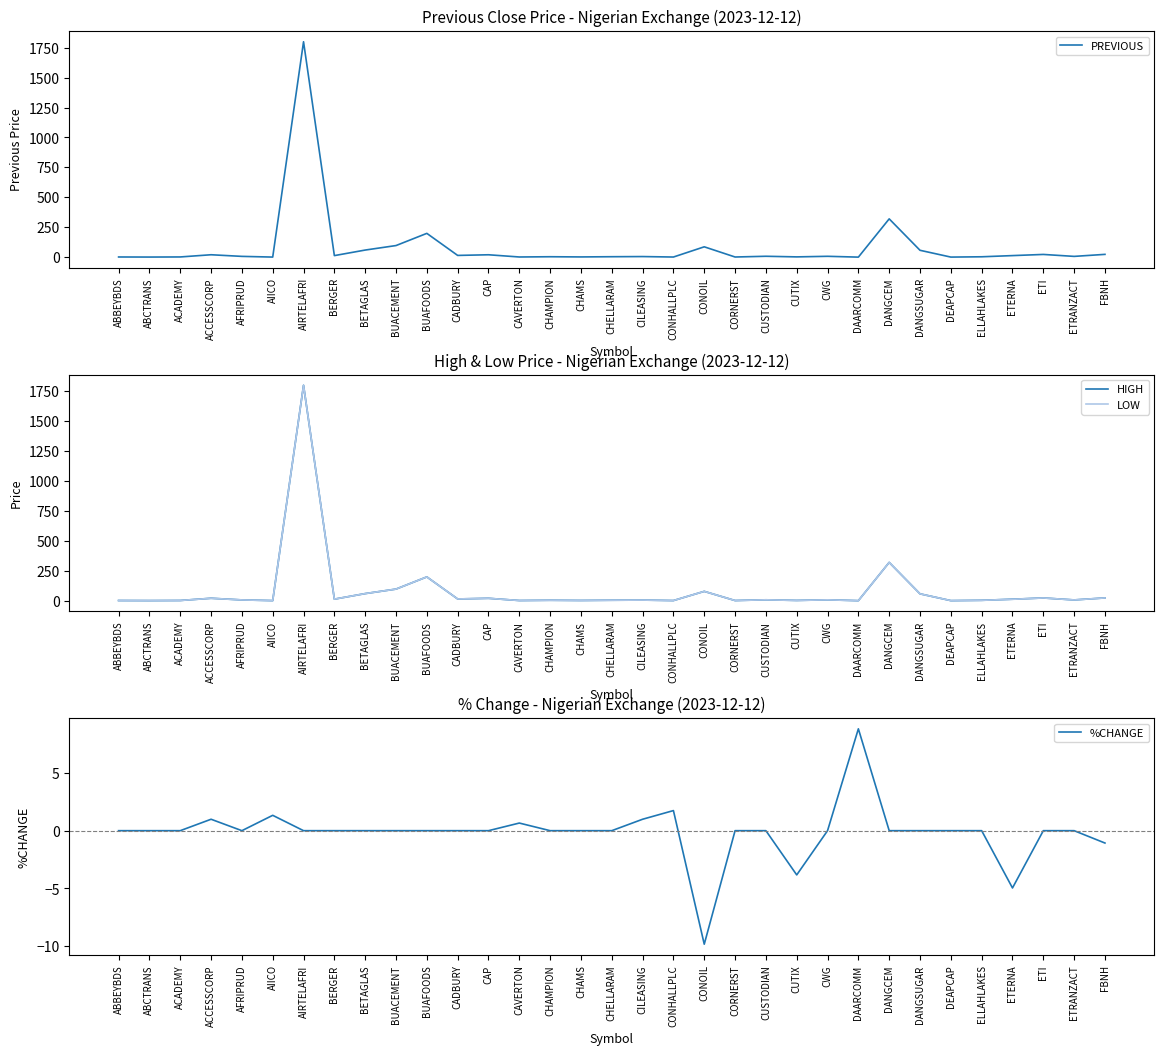

What is the minimum value for %CHANGE?

-9.8